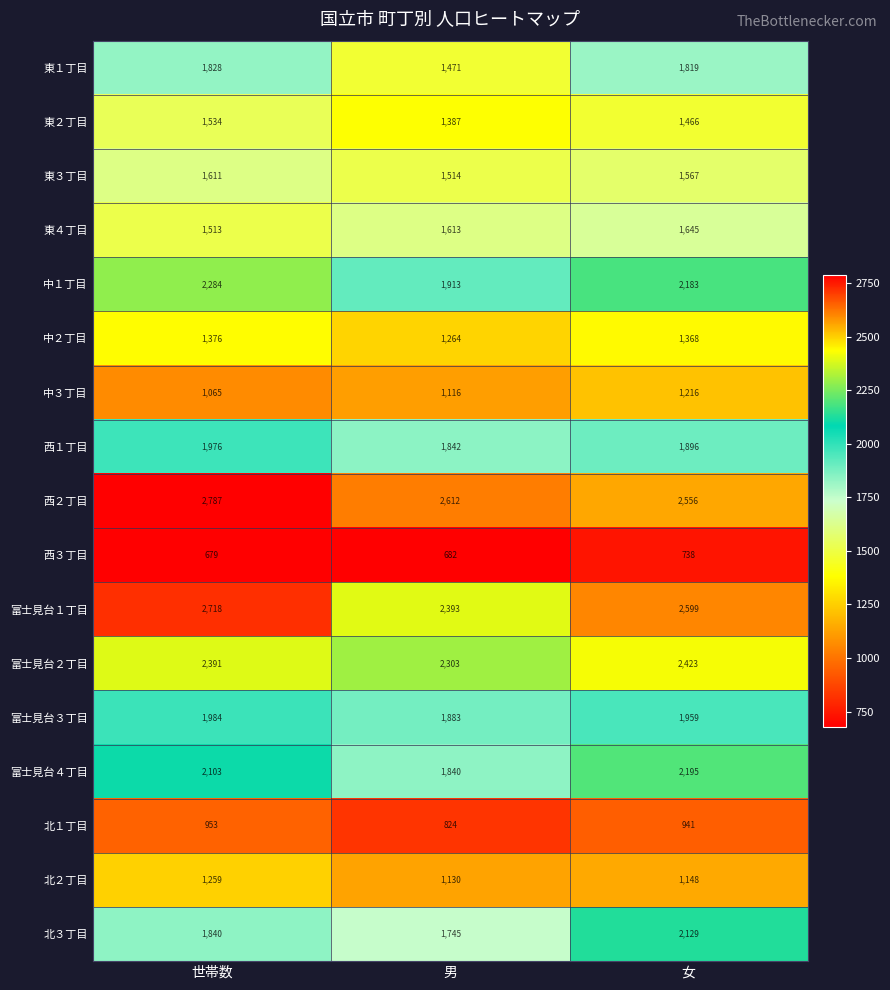

At which category is the sum across all series the highest?

世帯数